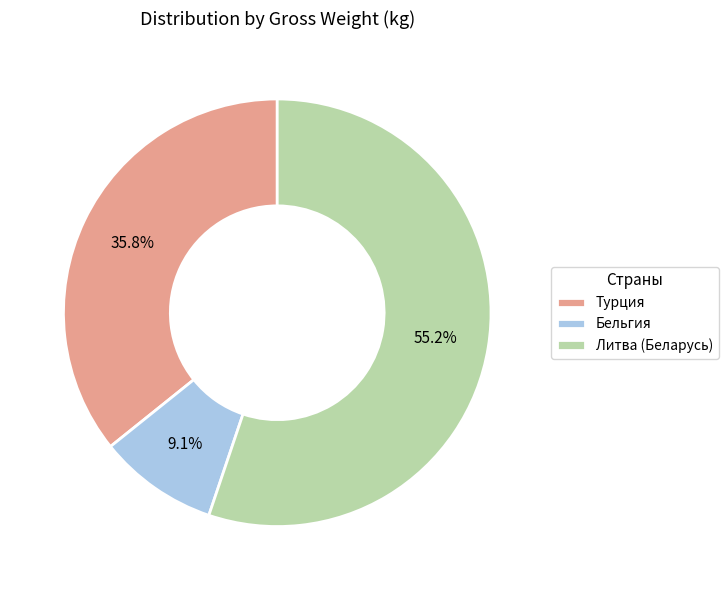

Combined, do Турция and Литва (Беларусь) account for over 50%?

Yes